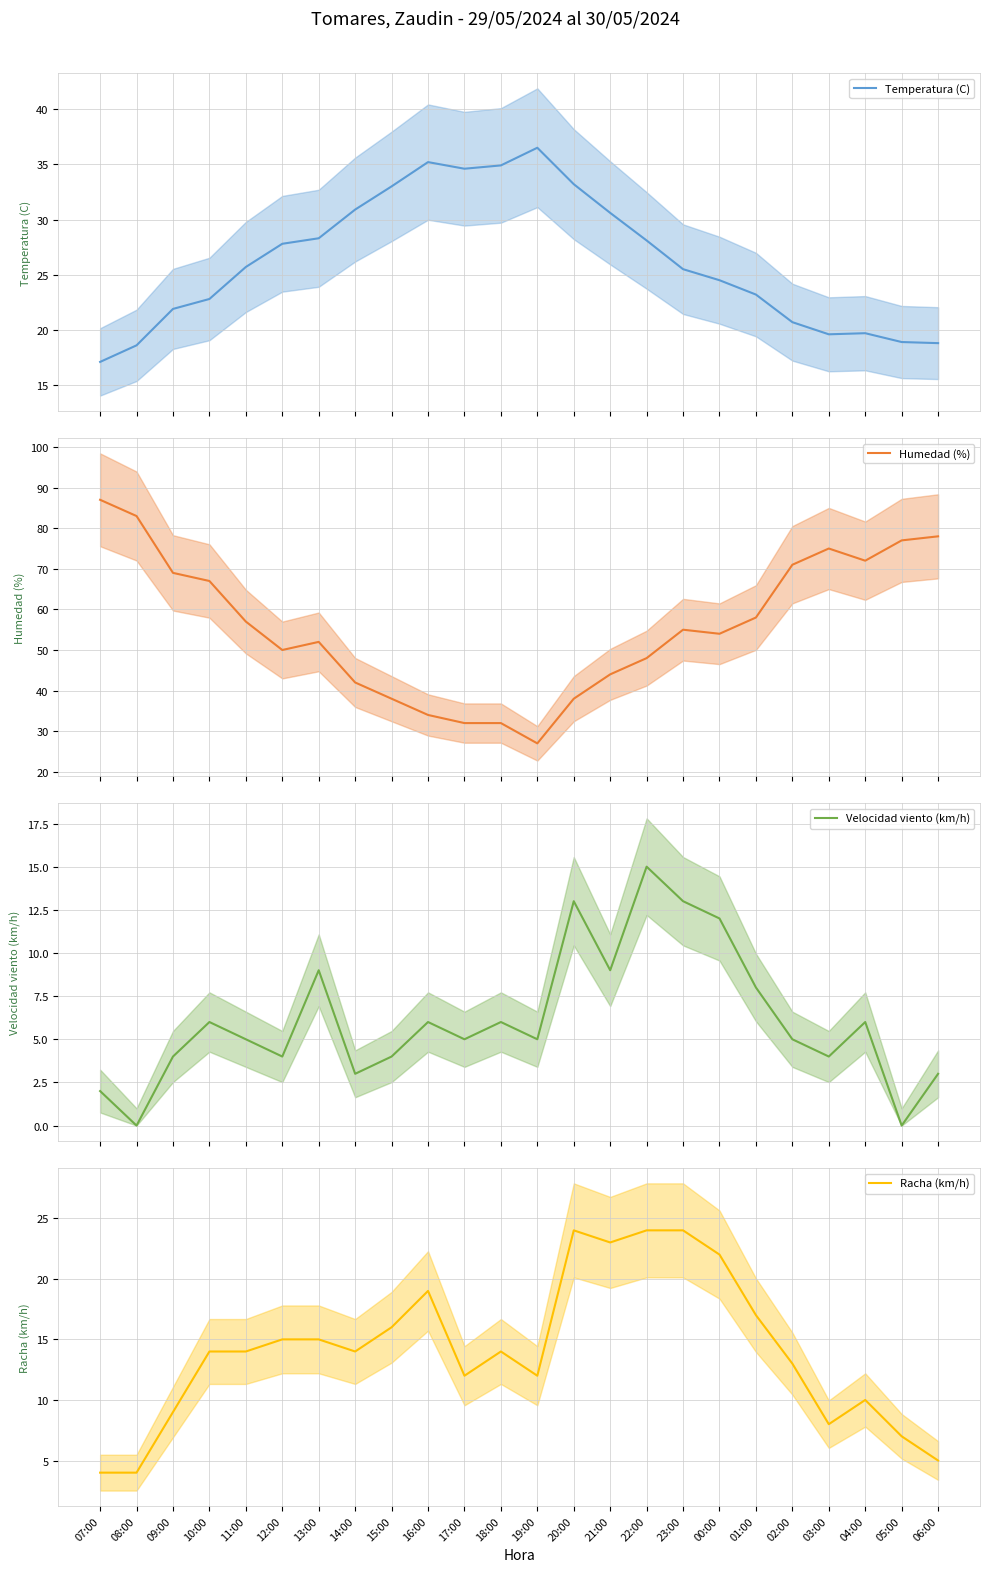

Which series changed the most between 17:00 and 05:00?

Humedad (%)